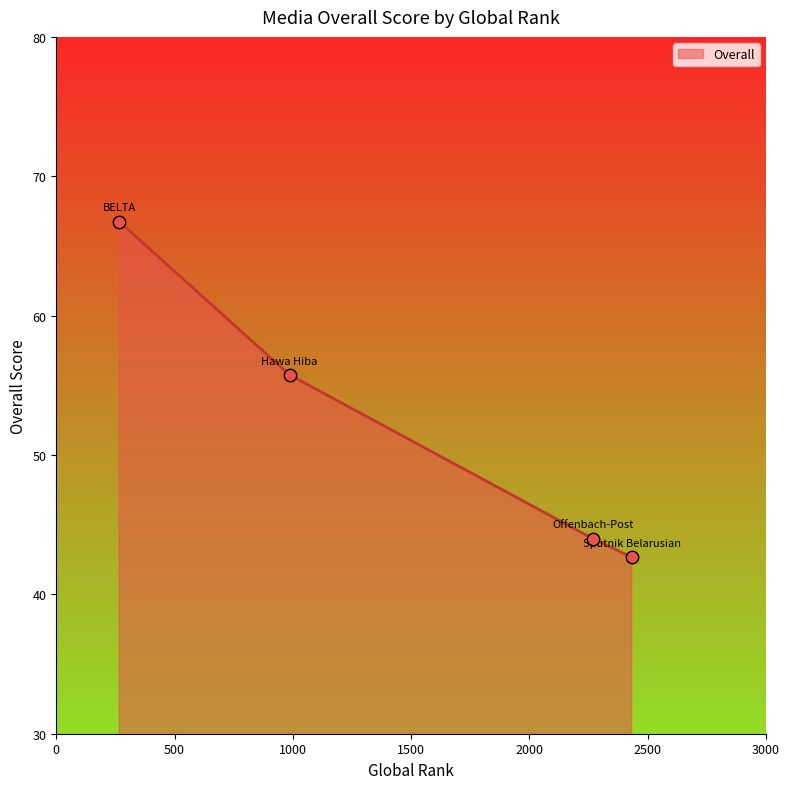

True or false: the data has more than 0 interior local peaks.

False